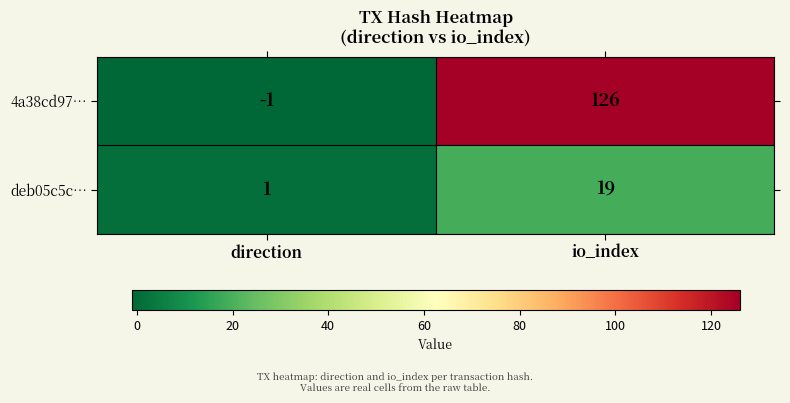

Is it true that 4a38cd97… equals 69 at io_index?

False